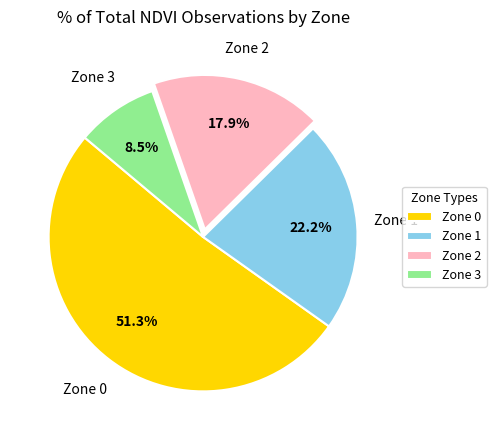

To the nearest percent, what portion does Zone 1 represent?

22%